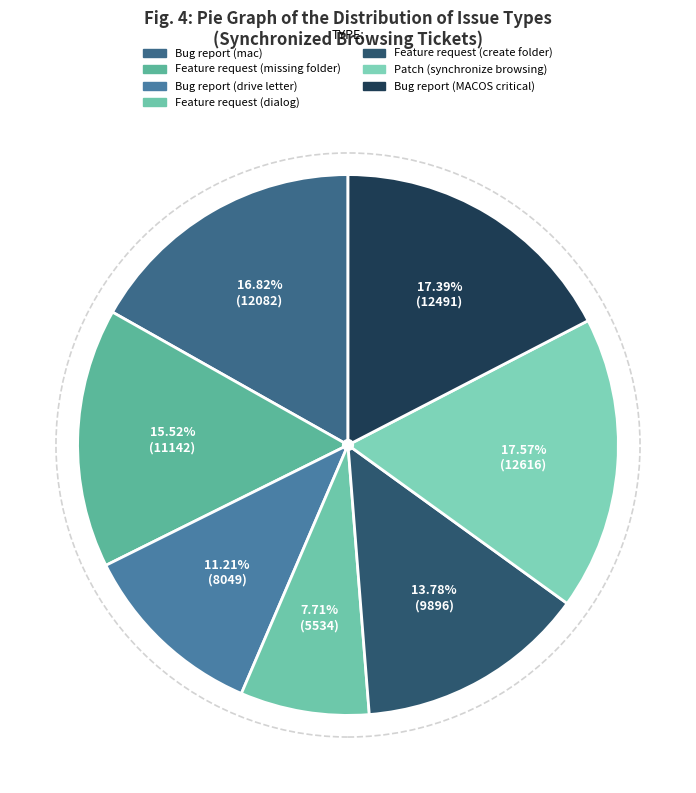

How many slices are in this pie chart?

7